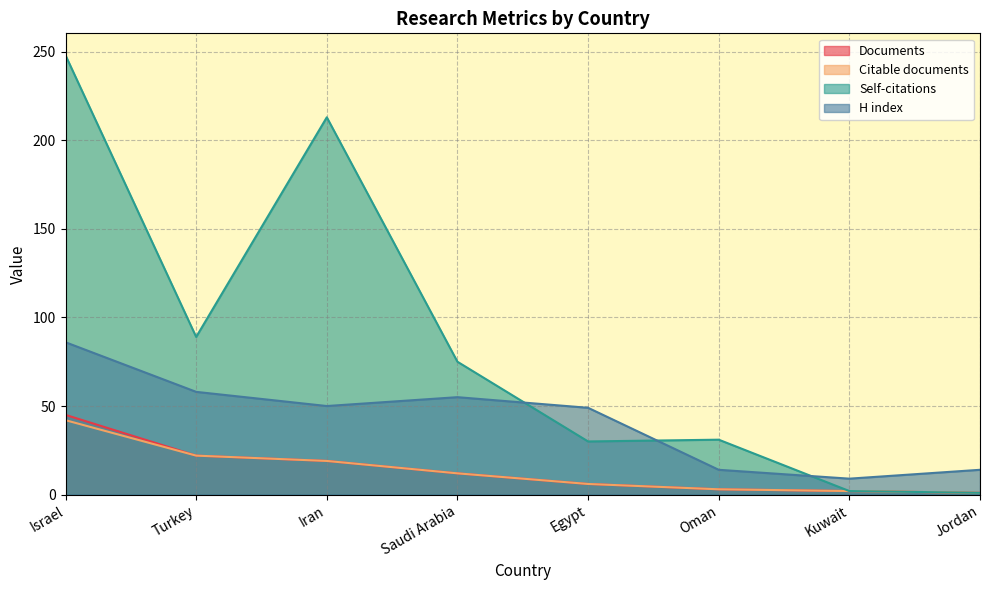

Read the H index value at Turkey, to the nearest 10.

60